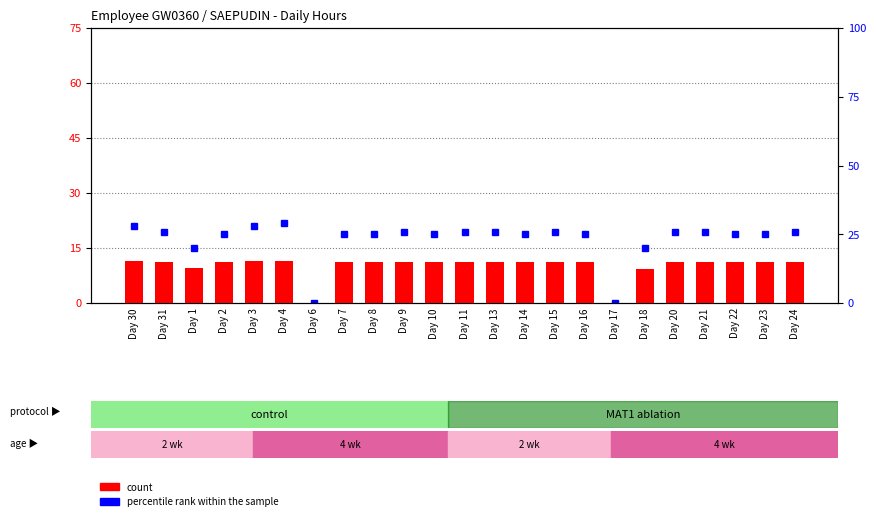

Read the value at Day 18.

9.2